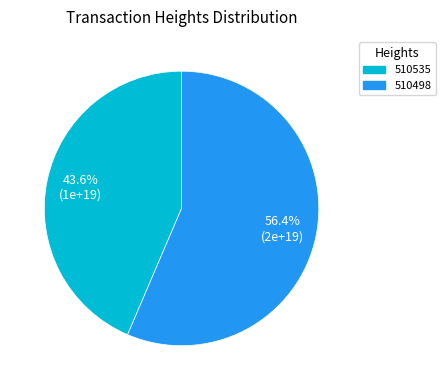

To the nearest percent, what percentage of the pie is 510498?

56%